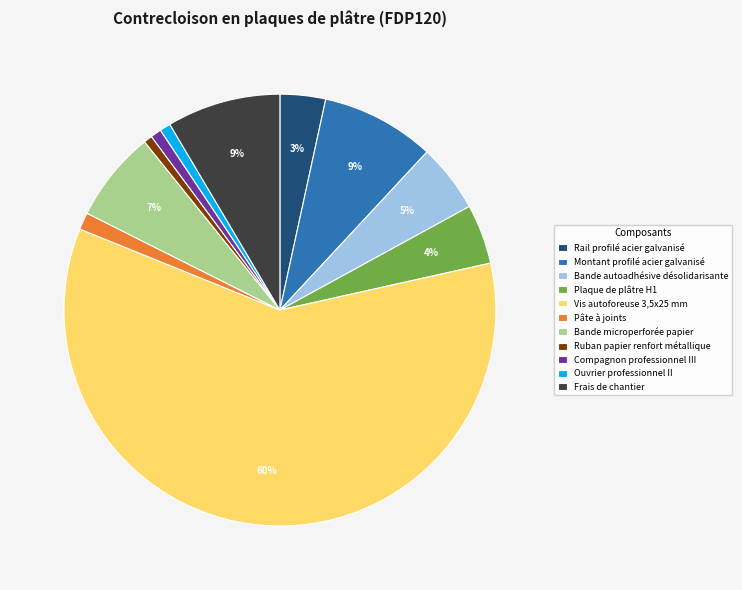

Which slice is the largest?

Vis autoforeuse 3,5x25 mm